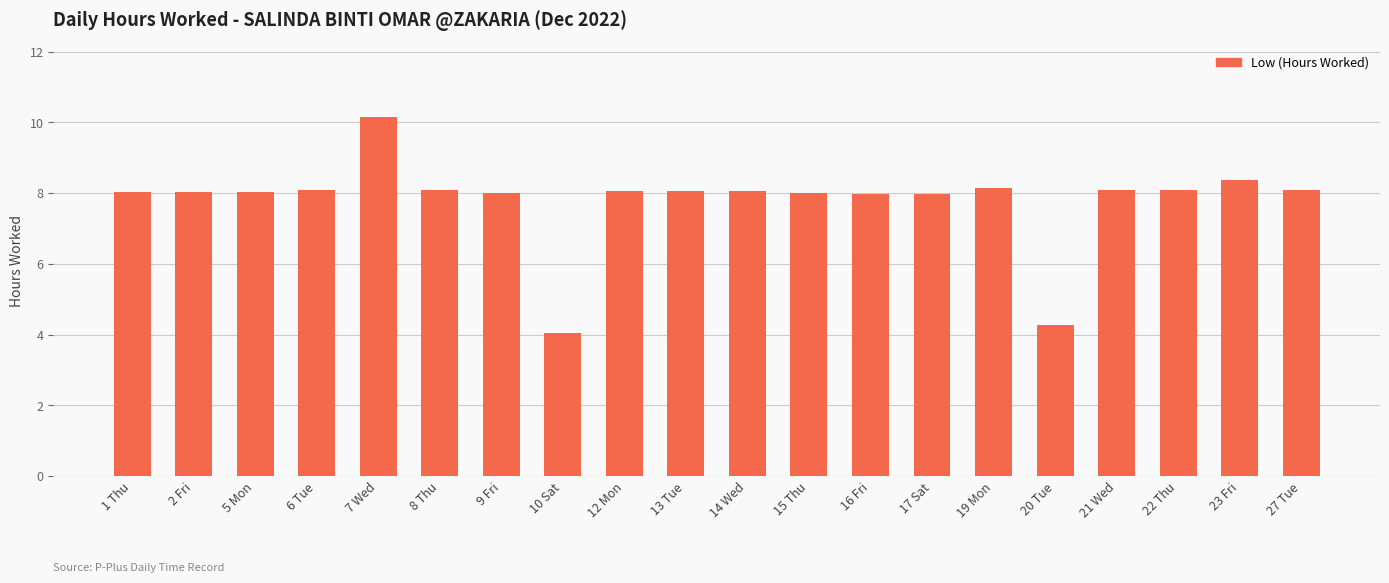

Count the number of data series in this chart.

1